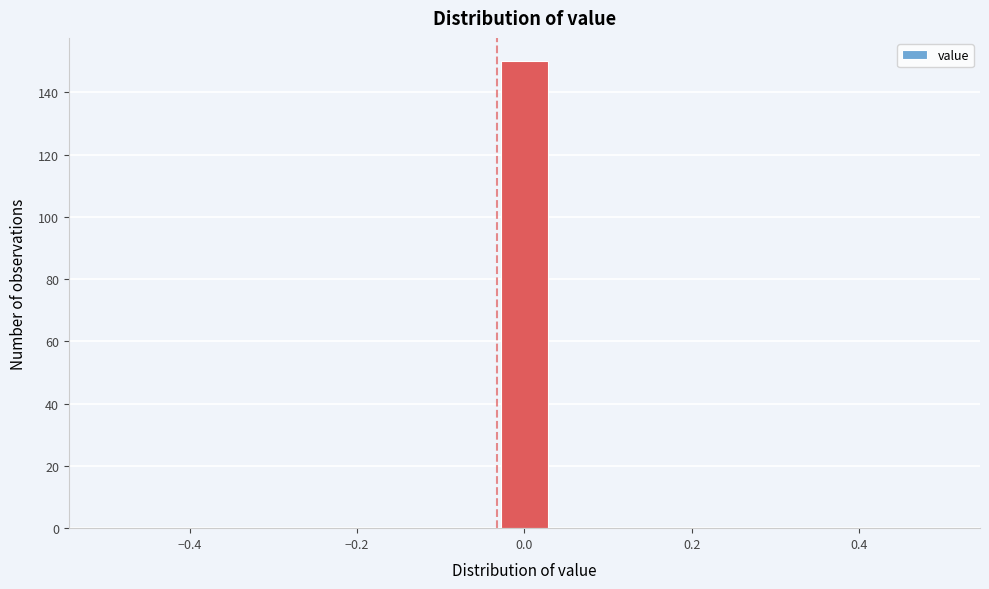

Around what value on the x-axis is the tallest bar? Give the approximate position of its centre, as read against the axis.

0.00